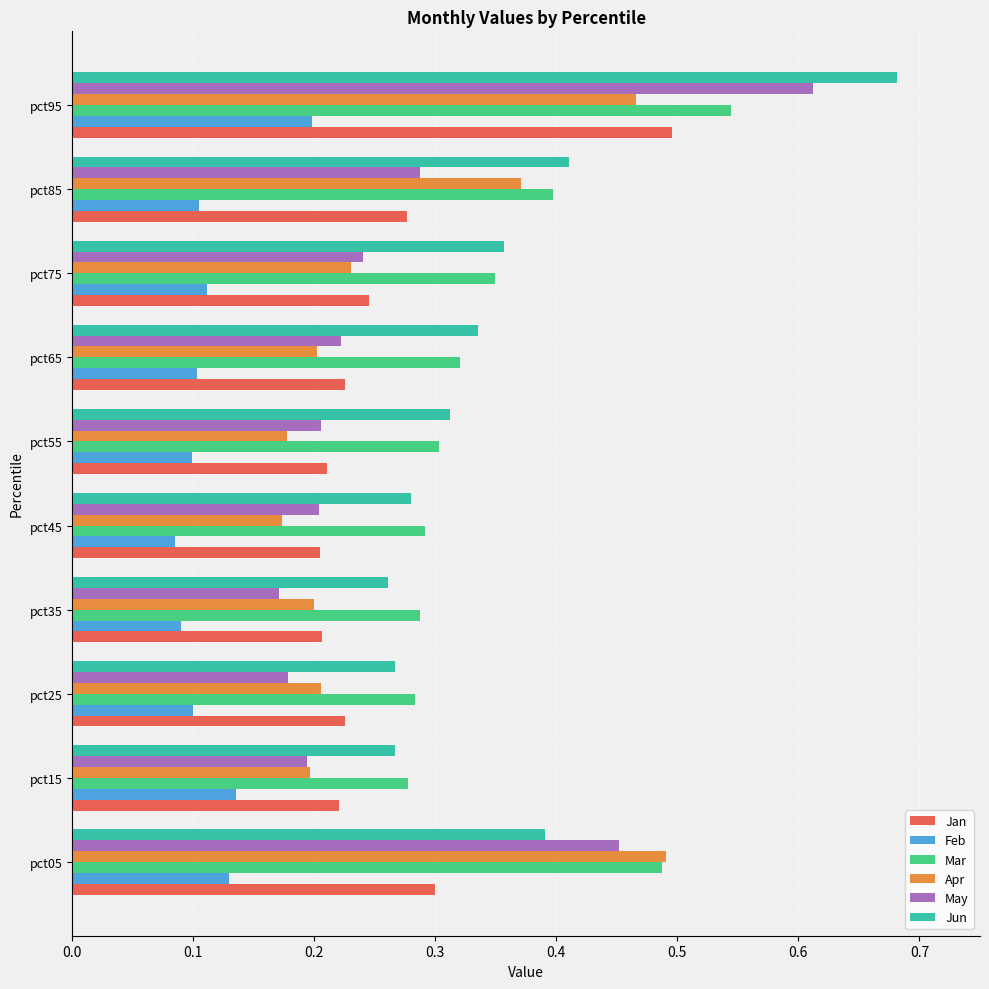

At which category is the sum across all series the highest?

pct95